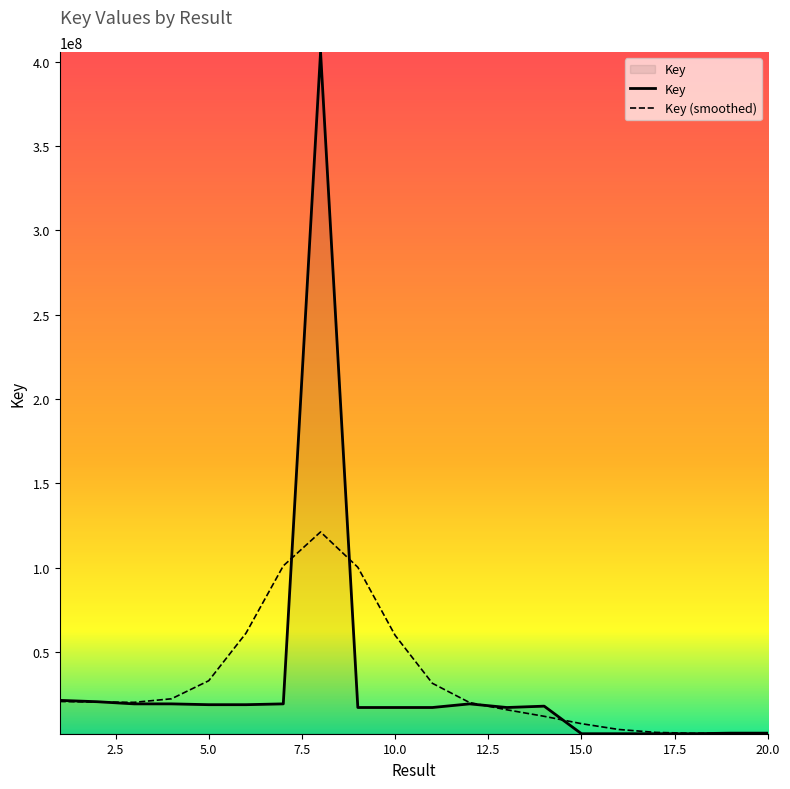

Rank the series by their maximum value, from highest to lowest.

Key, Key (smoothed)